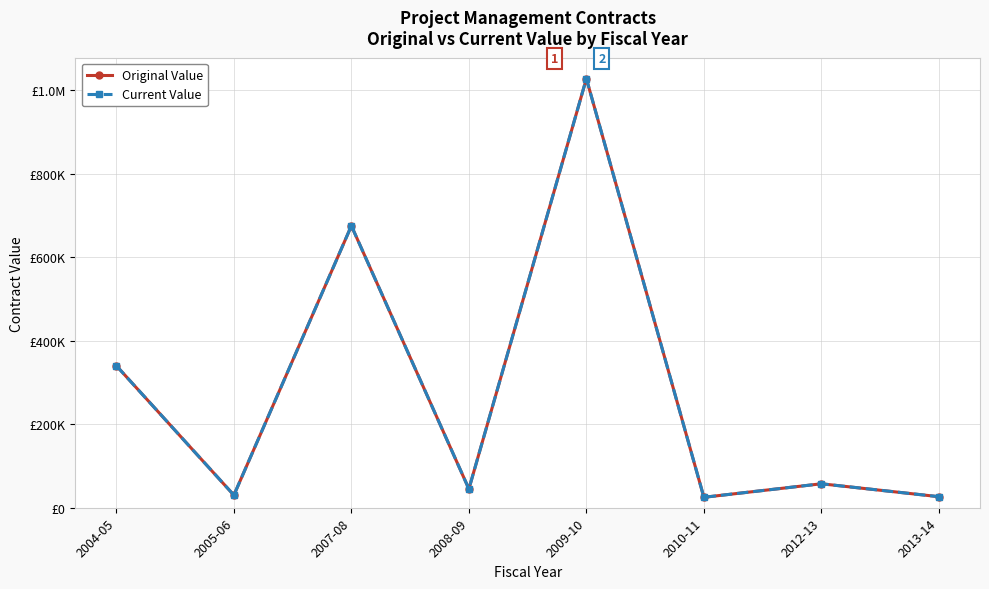

At 2009-10, list the series in order from smallest to largest.

Original Value, Current Value